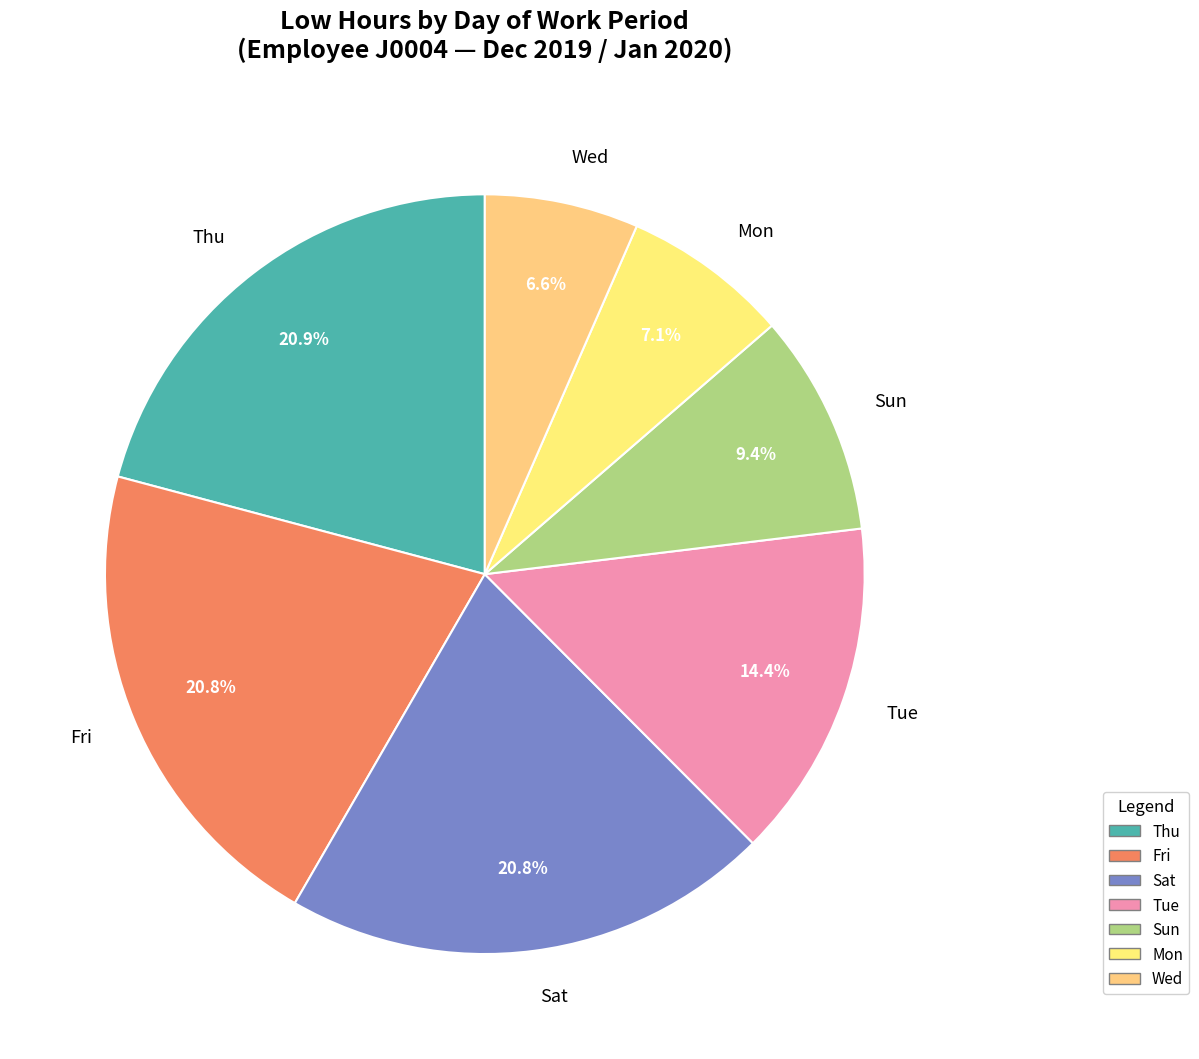

Does Mon account for over 50% of the chart?

No